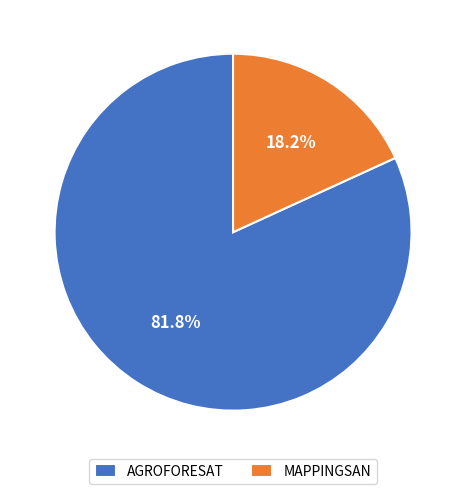

Rank the categories by value from lowest to highest.

MAPPINGSAN, AGROFORESAT